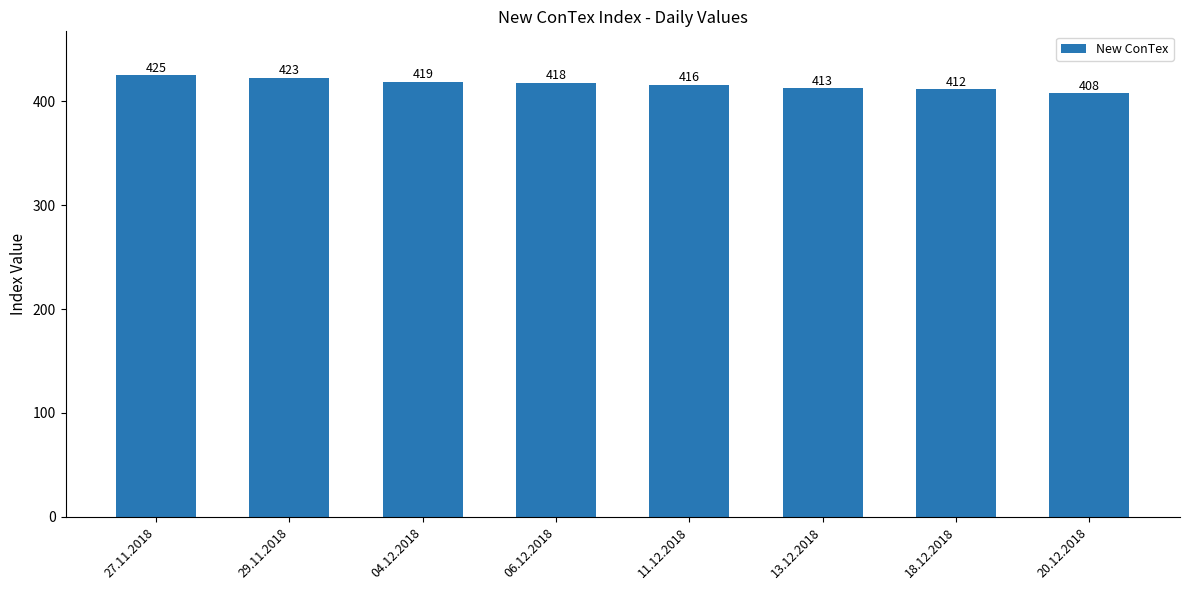

What is the change in value from 27.11.2018 to 04.12.2018?

-6